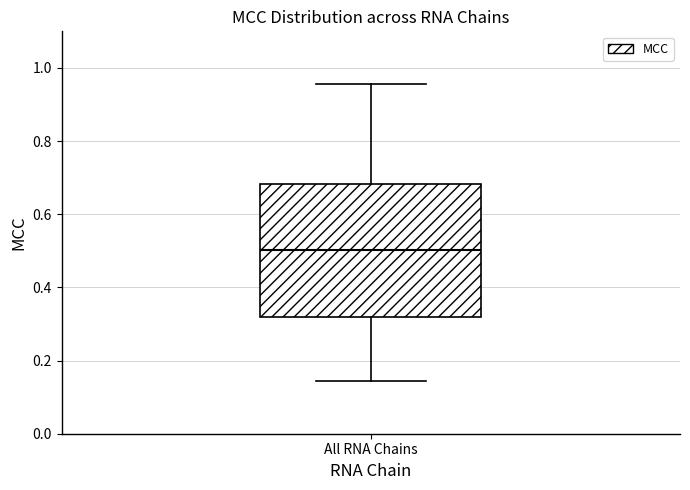

Where is the upper edge of the box for All RNA Chains on the y-axis? The values are not printed on the chart, so give them approximately, as read against the axis.

0.68